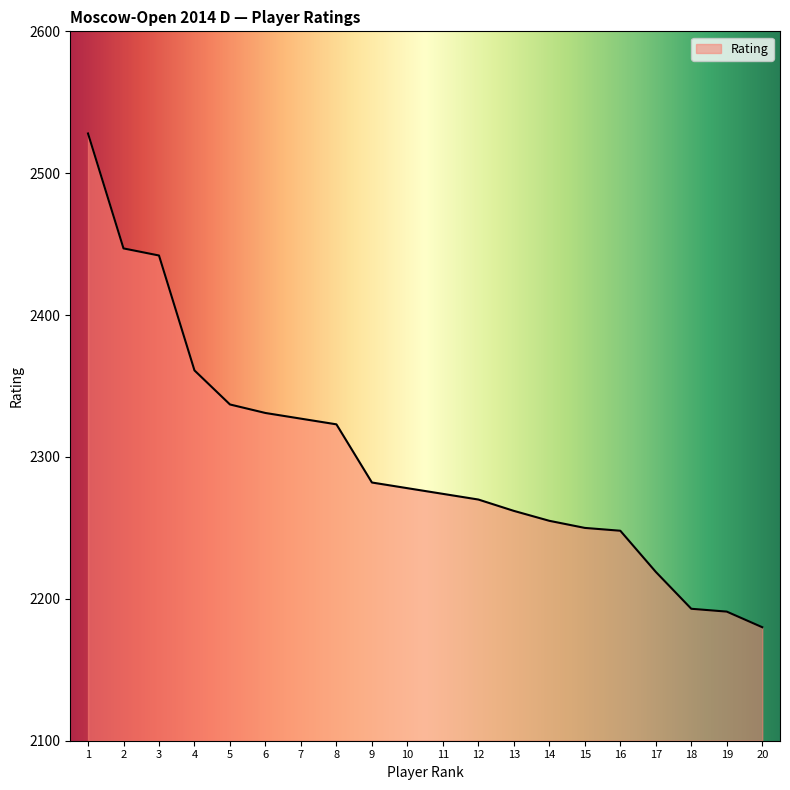

At which label does the data first exceed 2278?

1